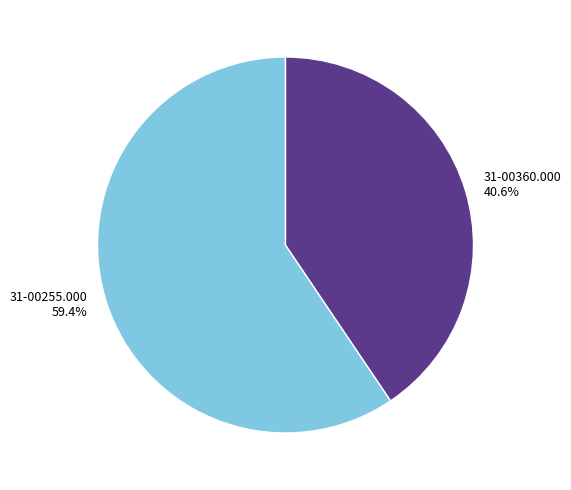

Count the number of slices in the pie.

2